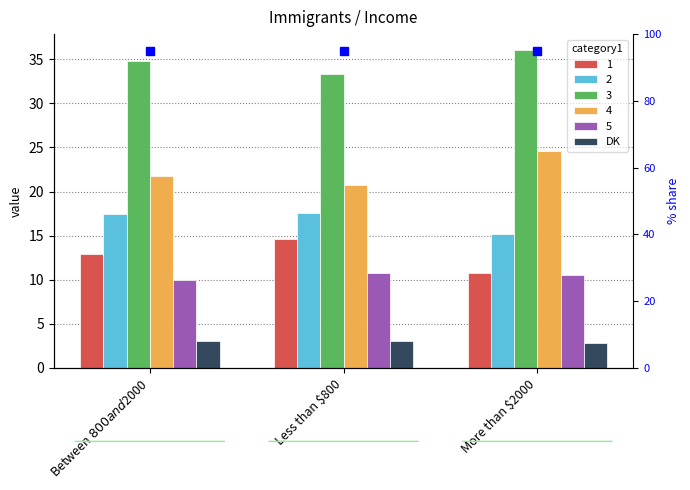

At which label does the data first exceed 3?

Between $800 and $2000